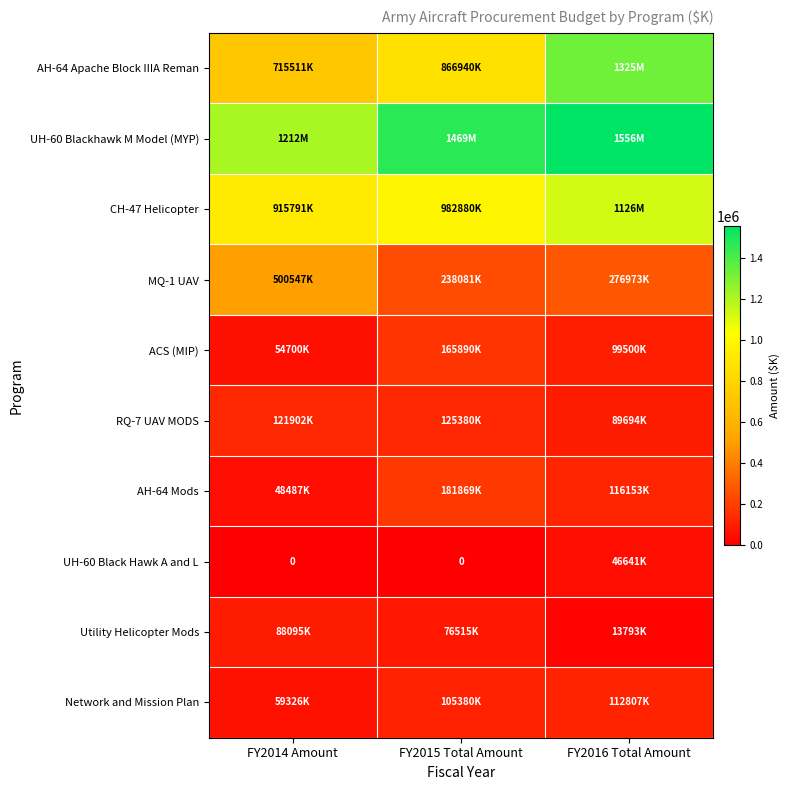

At which label does Network and Mission Plan reach its peak?

FY2016 Total Amount